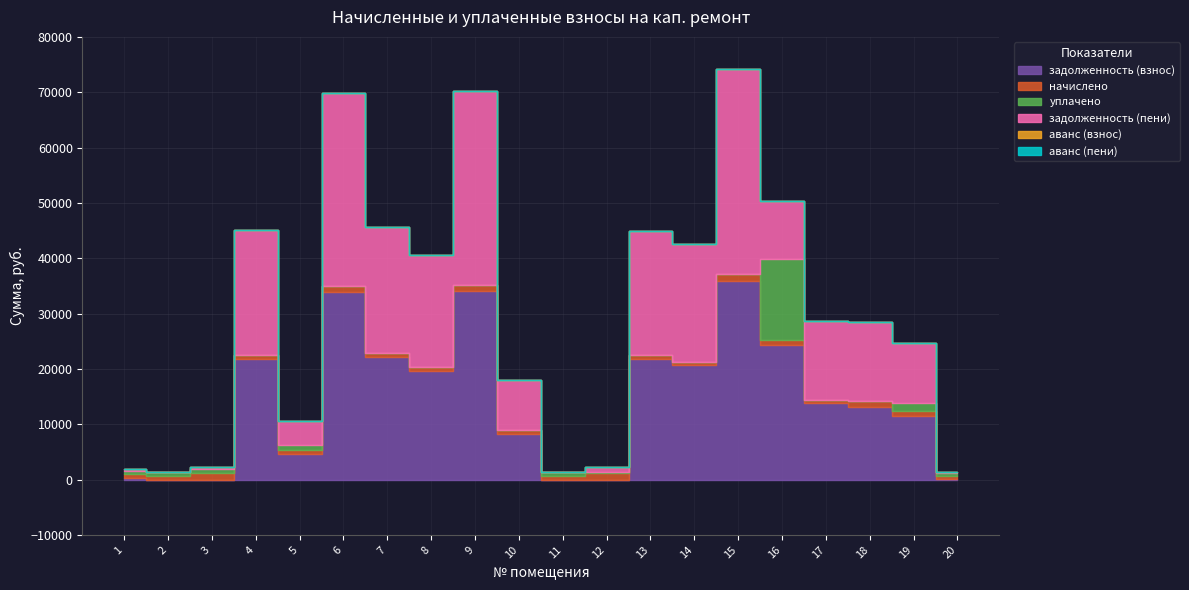

At how many categories does at least one series exceed 22975?

4